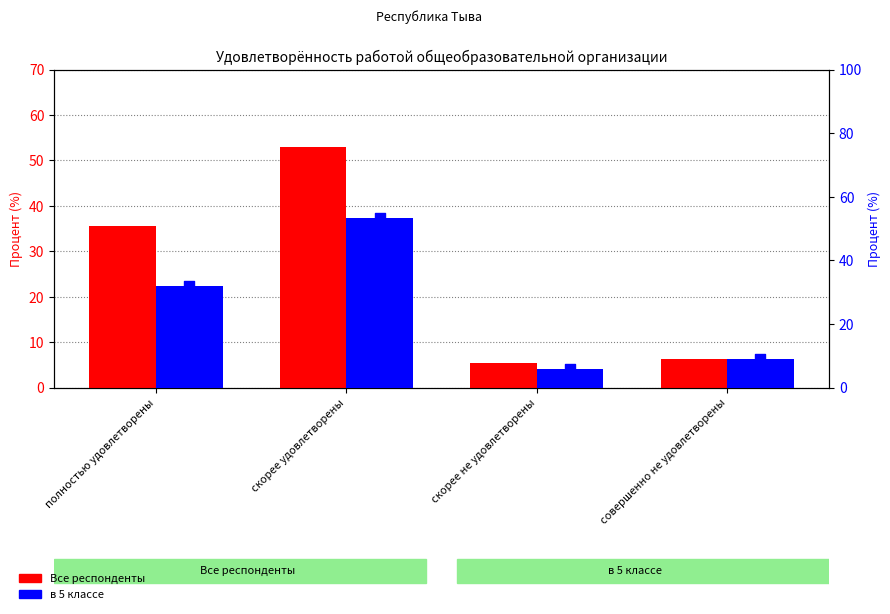

Which series reaches the maximum Y coordinate?

в 5 классе